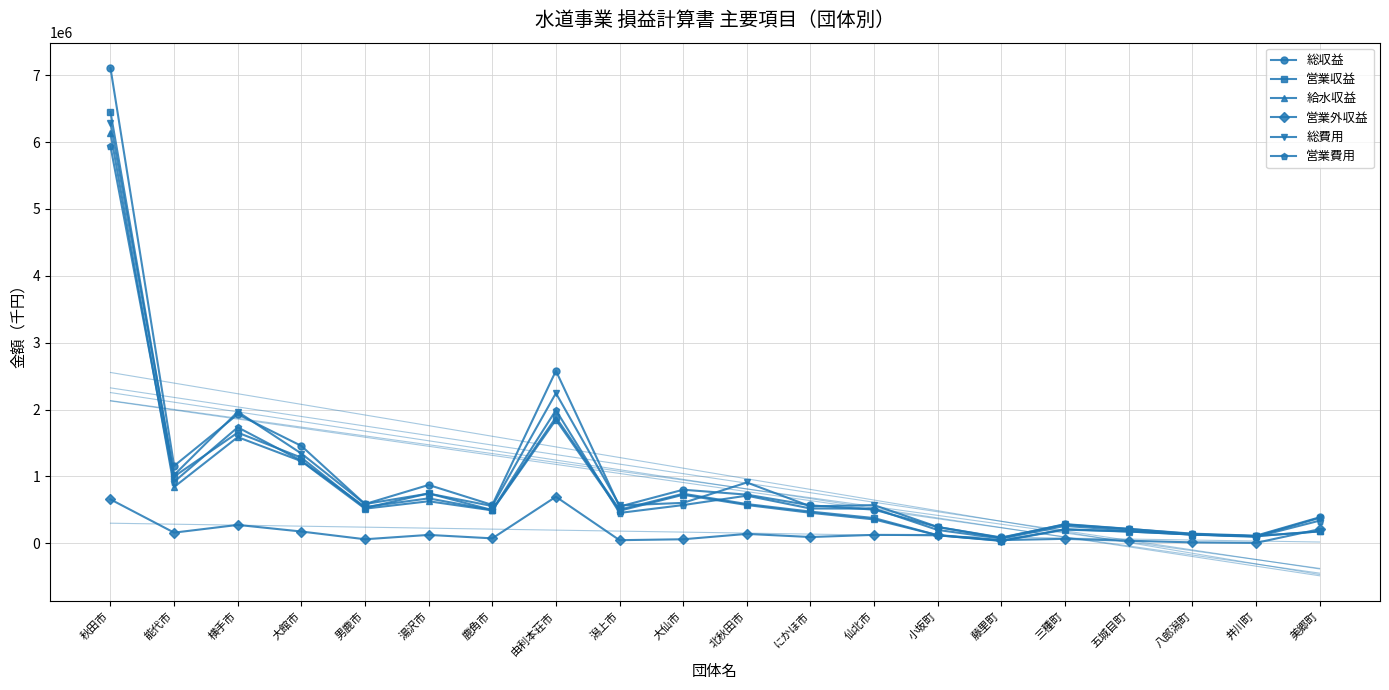

True or false: 営業収益 and 総費用 cross at least once.

True